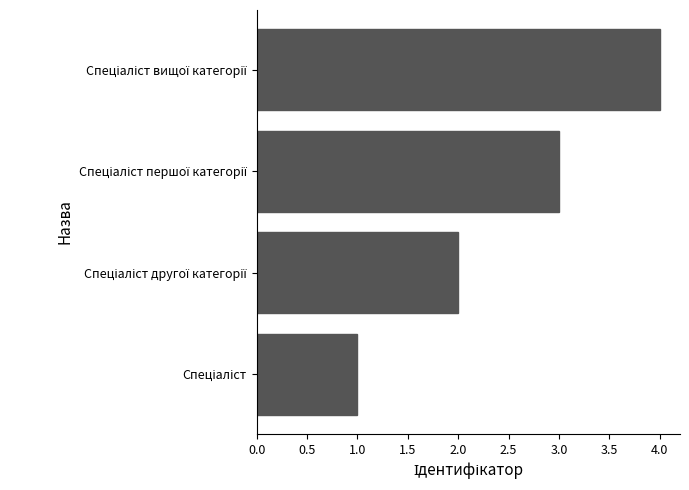

What is the difference between the maximum and minimum values?

3